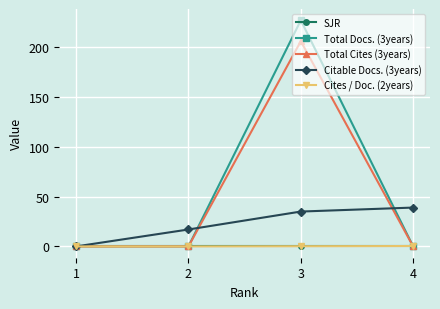

What are all the series names shown in the legend?

SJR, Total Docs. (3years), Total Cites (3years), Citable Docs. (3years), Cites / Doc. (2years)